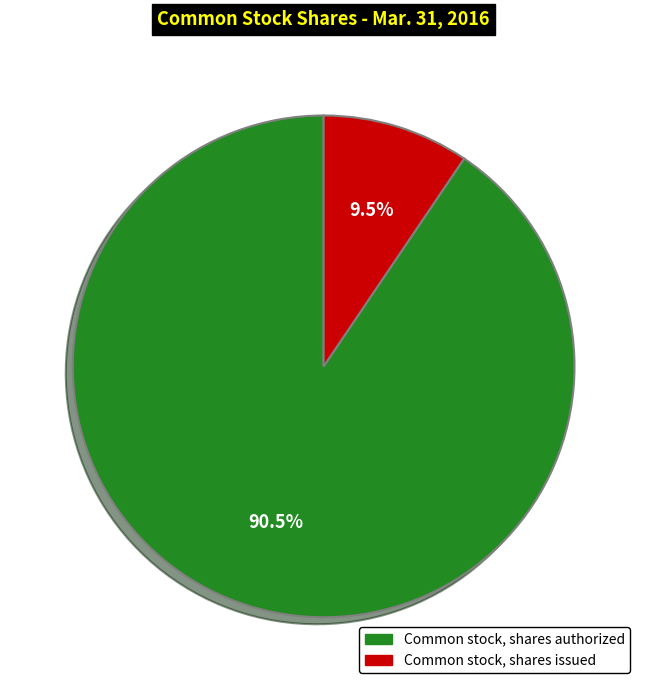

Which slice is the largest?

Common stock, shares authorized